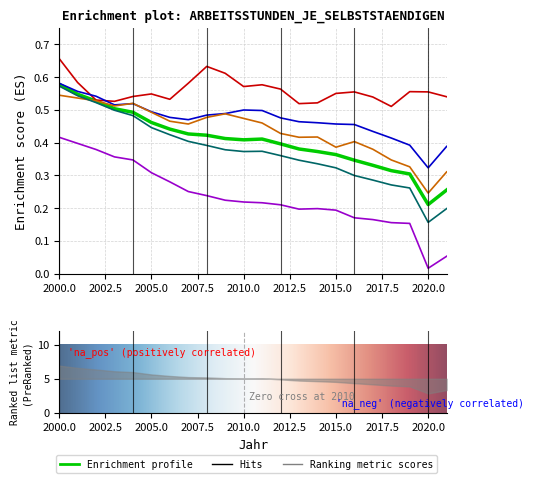

True or false: Land- und Forstwirtschaft has a value of 0.4 at 2022.5.

False